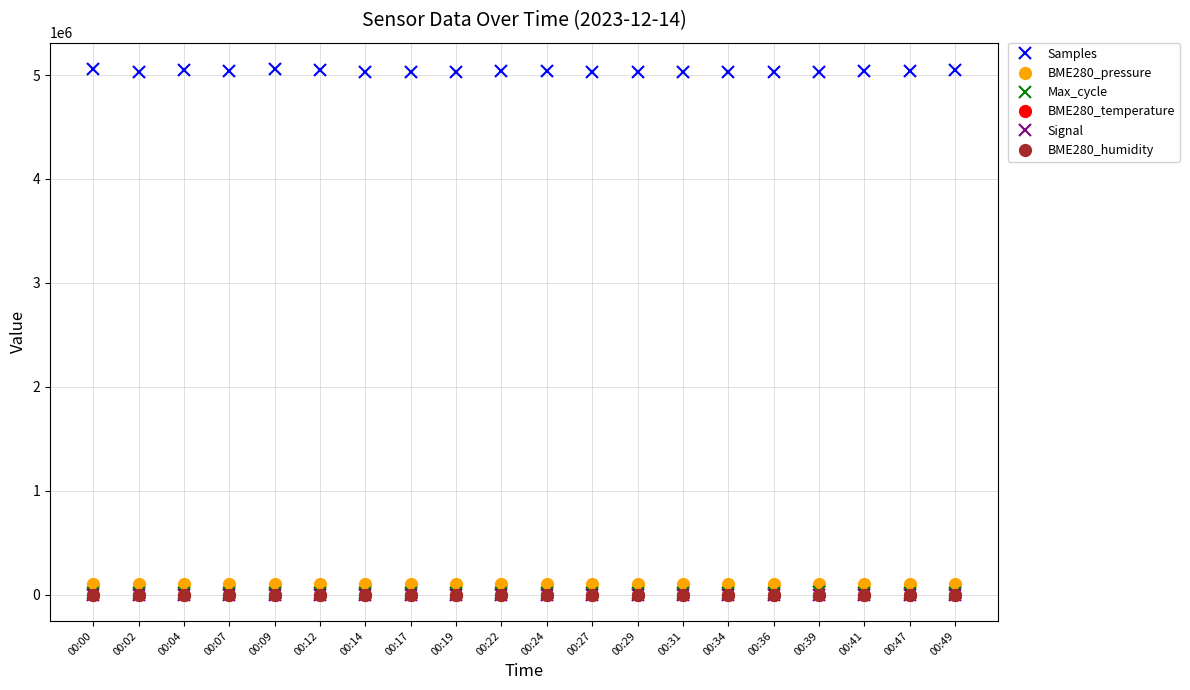

True or false: Max_cycle has more than 1 points higher than both neighbors.

True